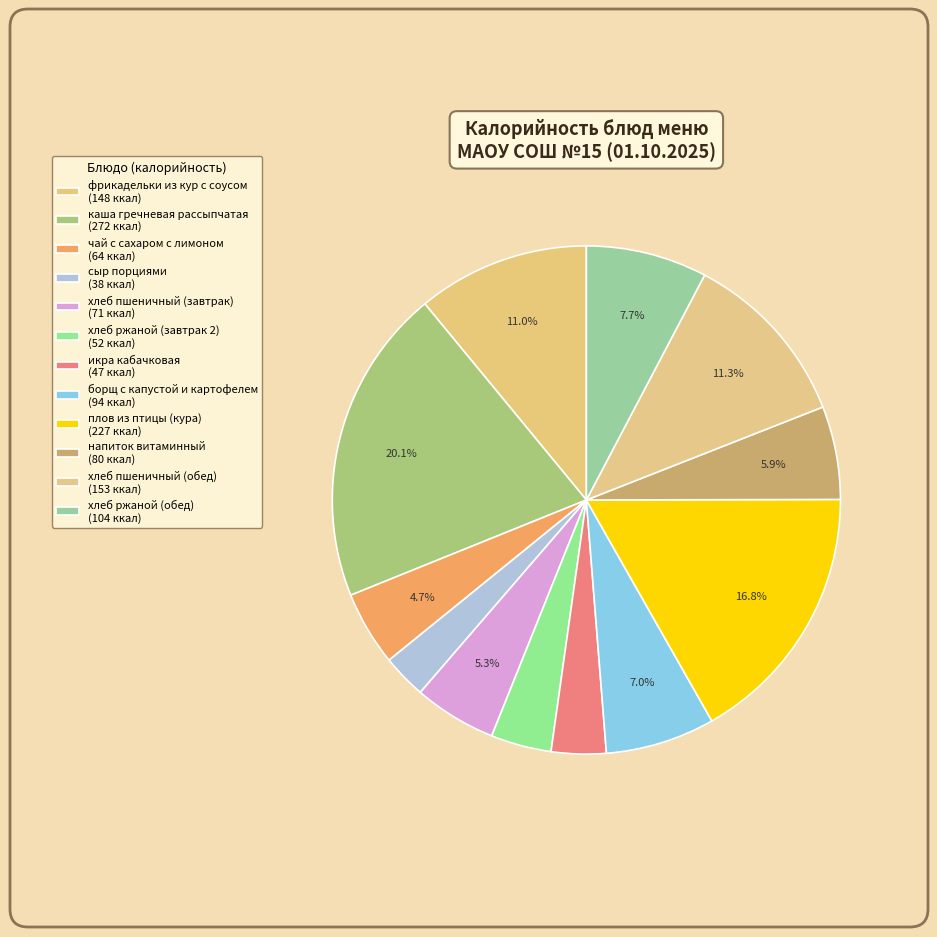

How many segments does this pie chart have?

12